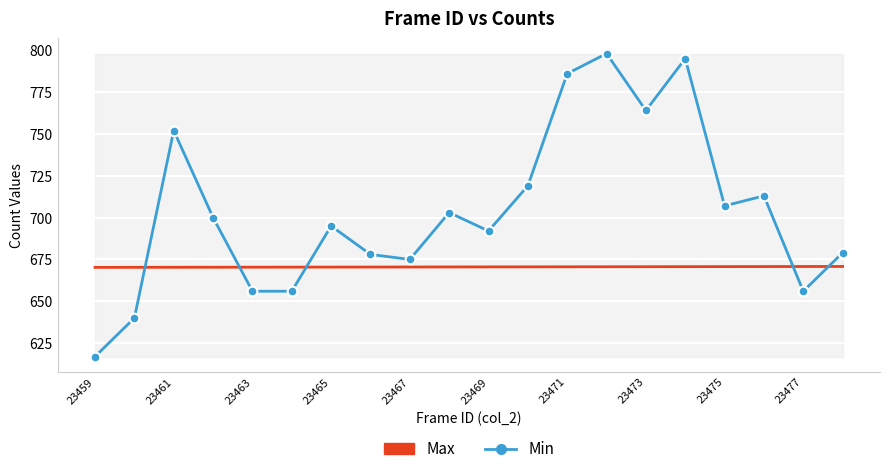

What is the label of the 1st point from the left?

23459